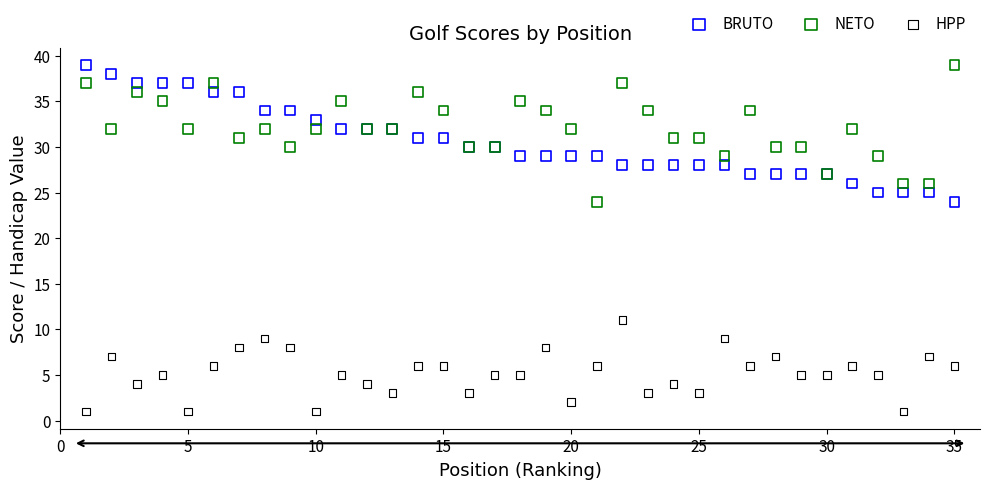

What is the X range (max minus min) for the scatter plot?

34